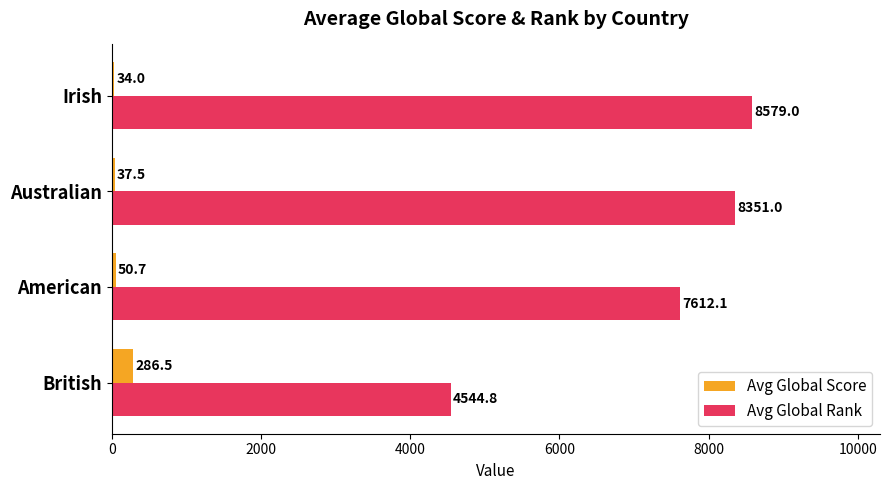

What is the difference between the second highest and second lowest values in the Avg Global Rank series?

738.9